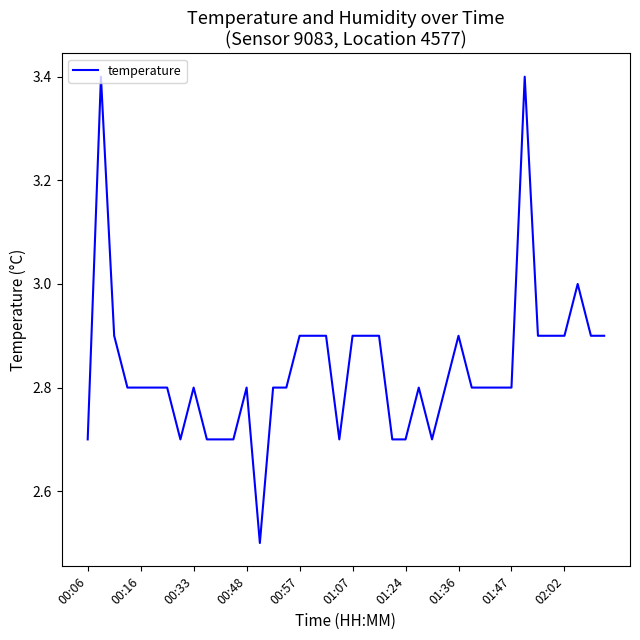

What is the minimum value shown in the chart?

2.5